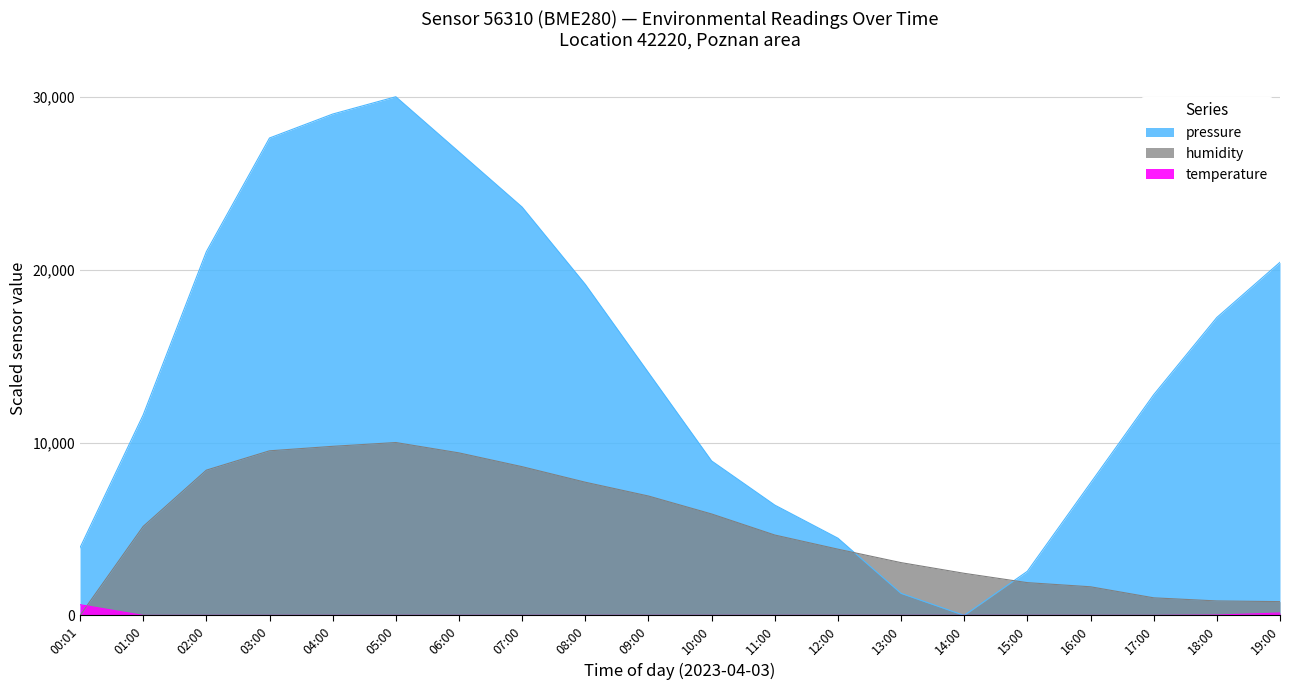

In pressure, how many points are higher than both neighbors (excluding endpoints)?

1